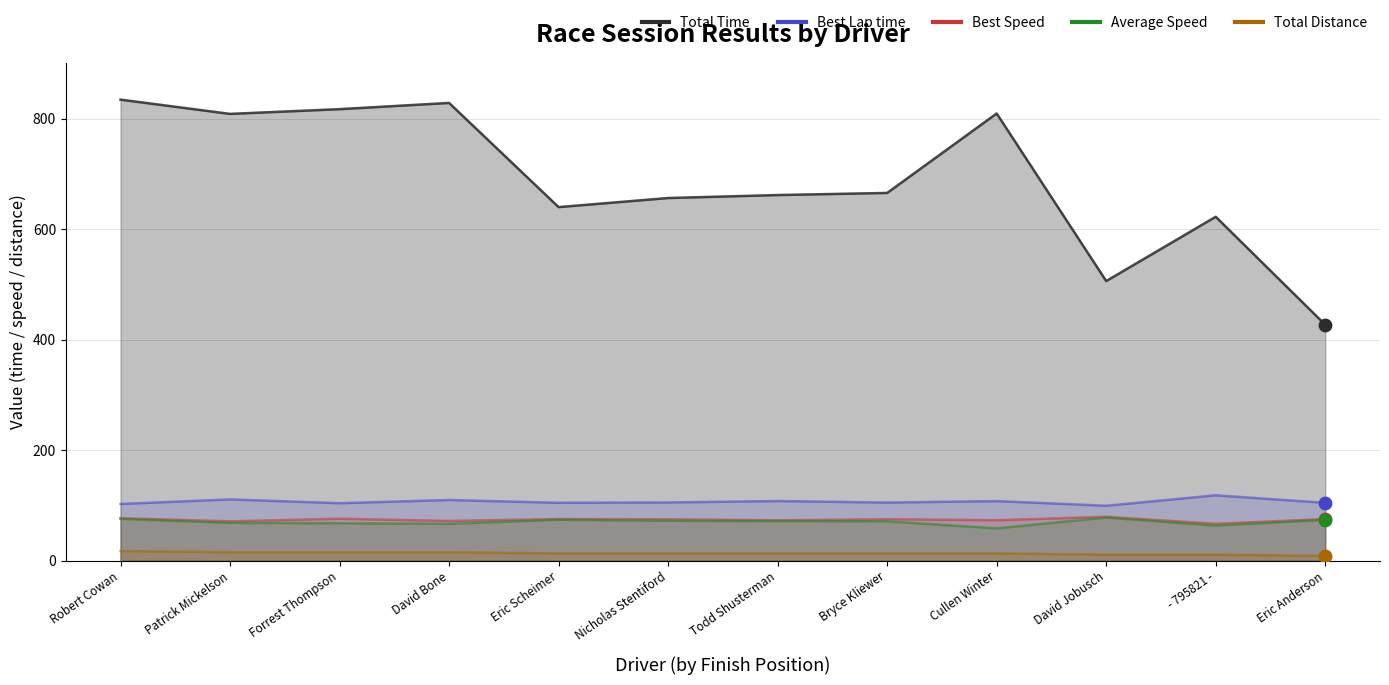

Which series has the largest total across all categories?

Total Time